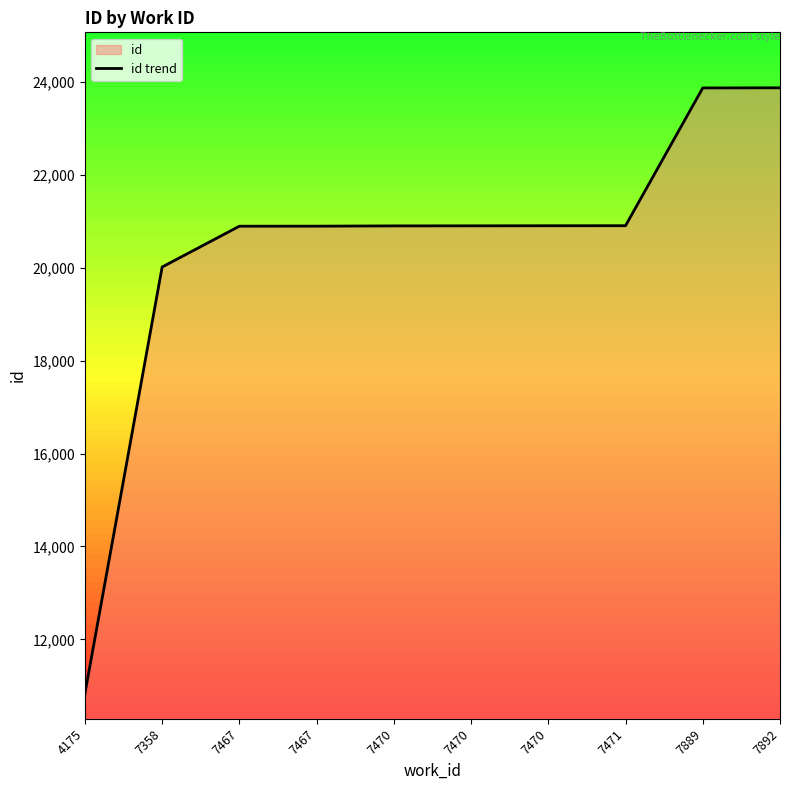

List the labels in order of value, largest first.

7892, 7889, 7471, 7470, 7470, 7470, 7467, 7467, 7358, 4175